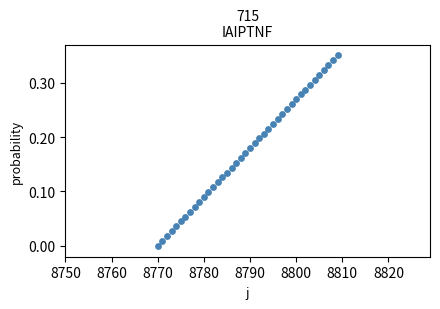

What is the range of X values (max minus min)?

39.0